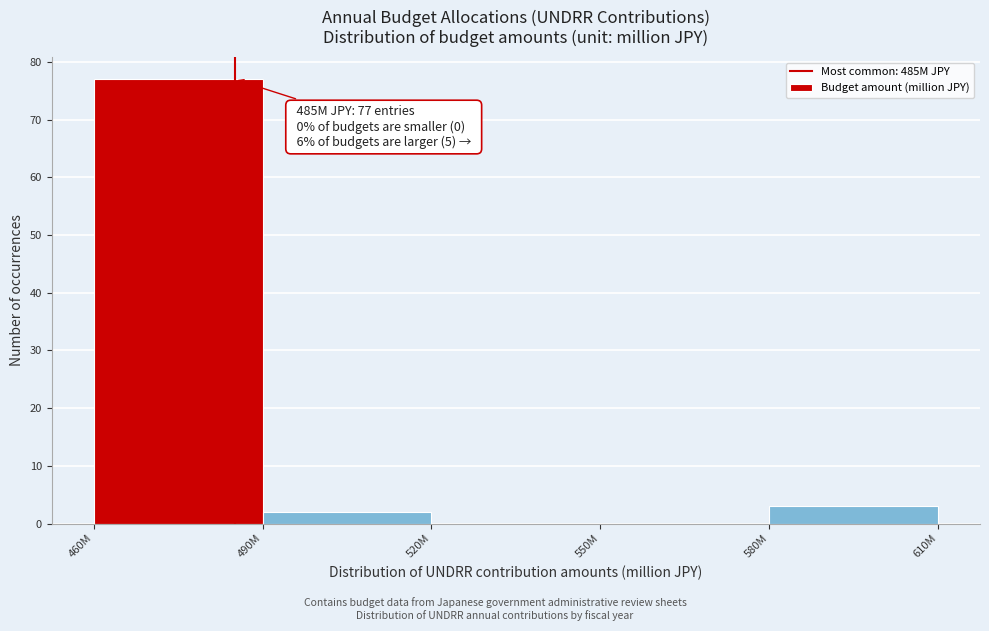

Reading right to left, transcribe all the data shown in this chart.

580M=3	550M=0	520M=0	490M=2	460M=77